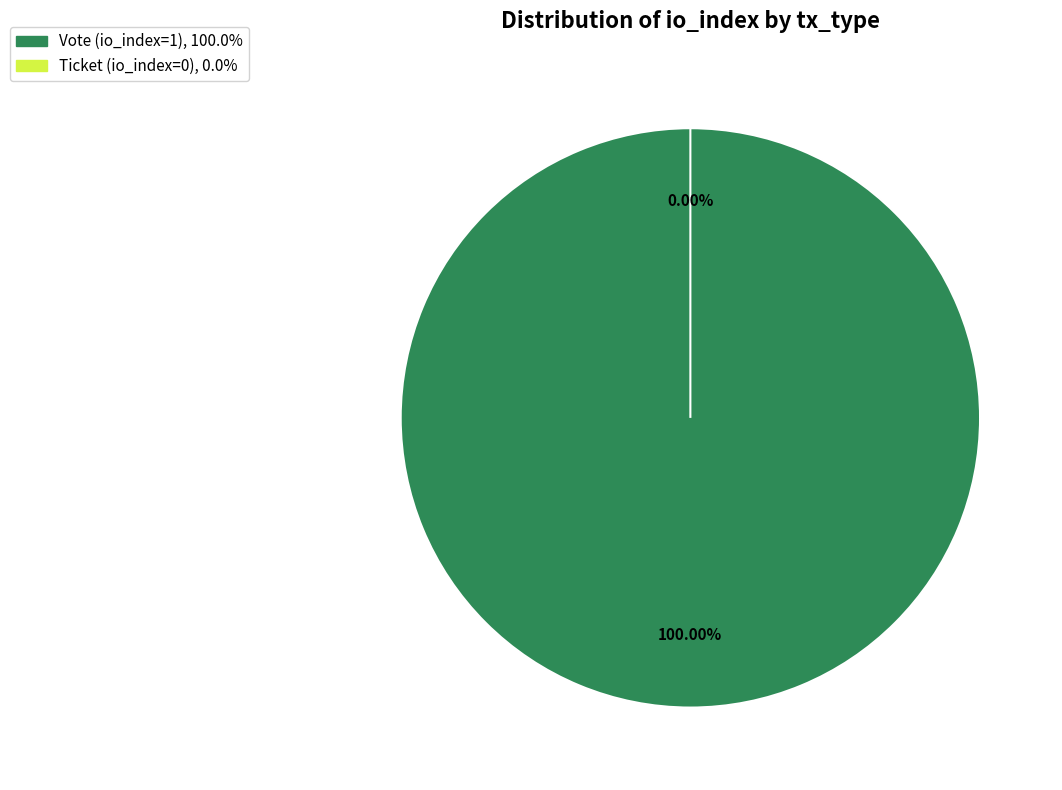

Which slice represents more than half of the pie?

Vote (io_index=1)